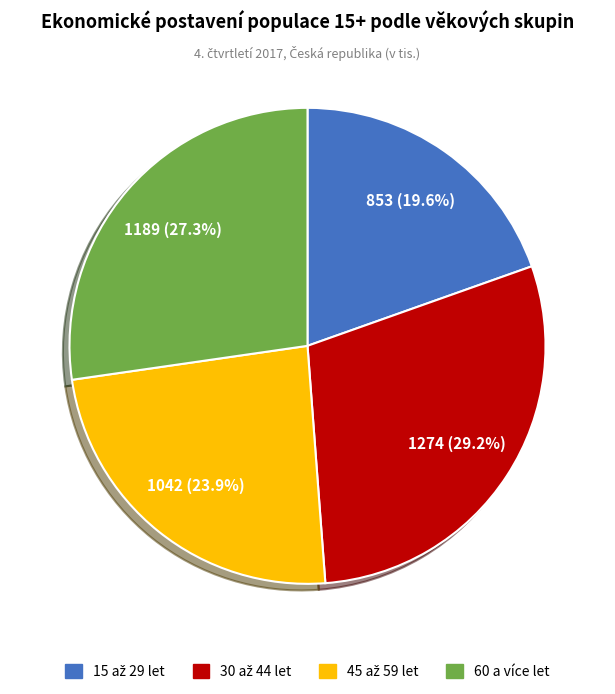

What portion of the pie excludes 60 a více let?

72.7%